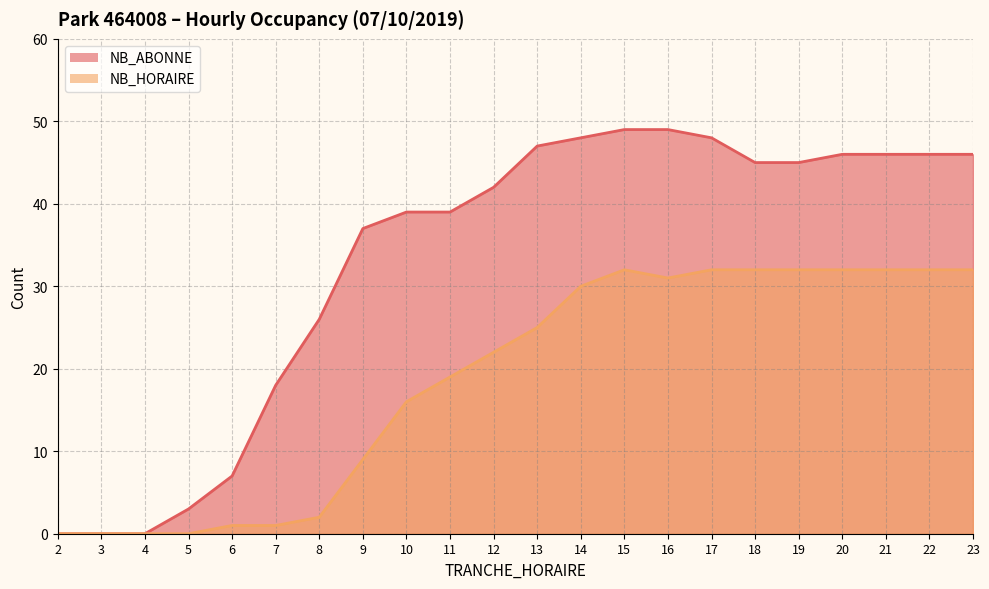

True or false: NB_ABONNE has a value of 45 at 19.

True